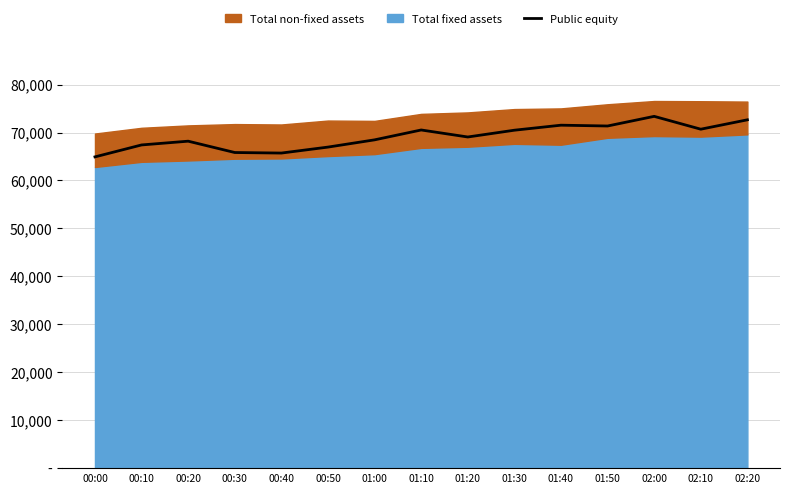

What is the change in value from 01:30 to 02:20?

+2167.2